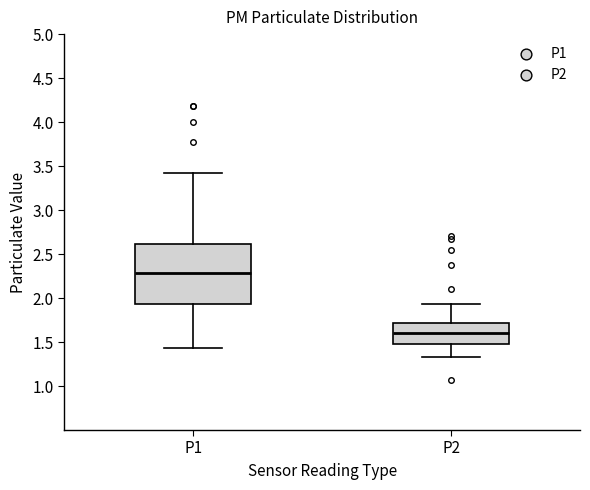

Where does the upper whisker of the box for P2 end on the y-axis? The values are not printed on the chart, so give them approximately, as read against the axis.

1.95